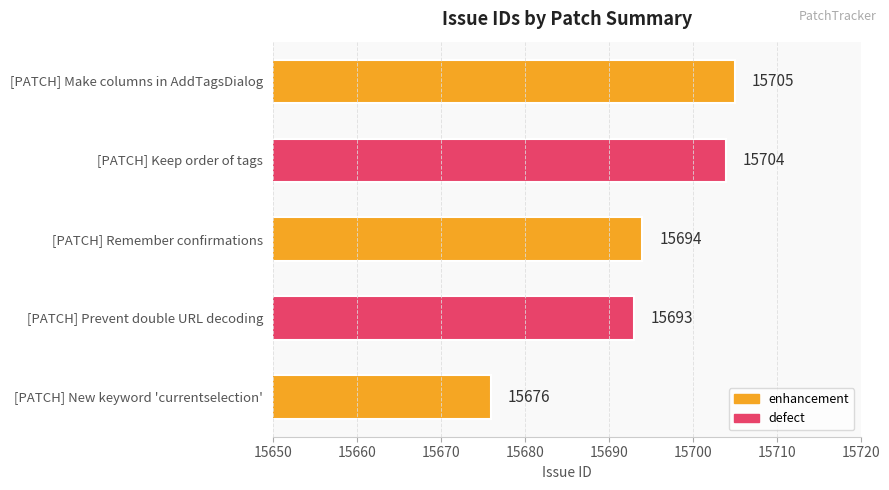

Is it true that the value at [PATCH] Make columns in AddTagsDialog is 9987?

False